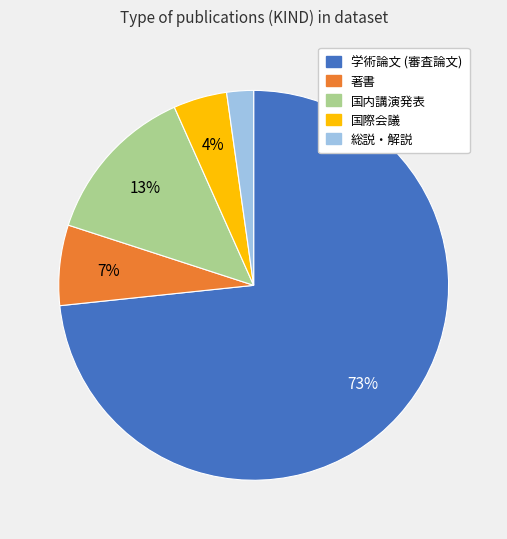

To the nearest percent, what portion does 国際会議 represent?

4%